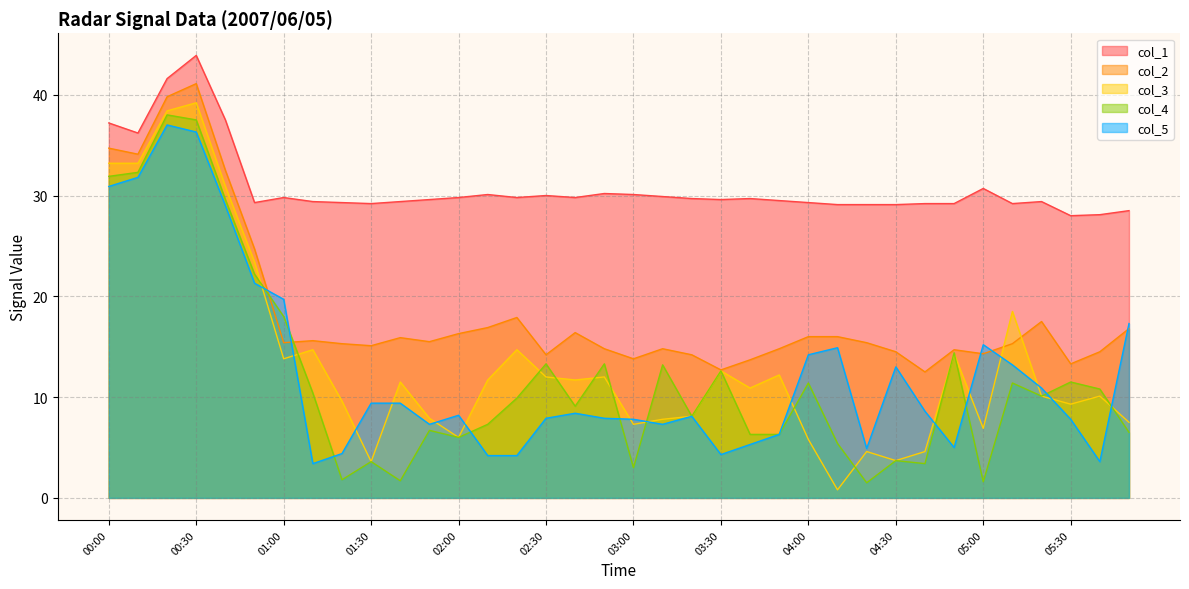

What position from the left is 01:40?

11